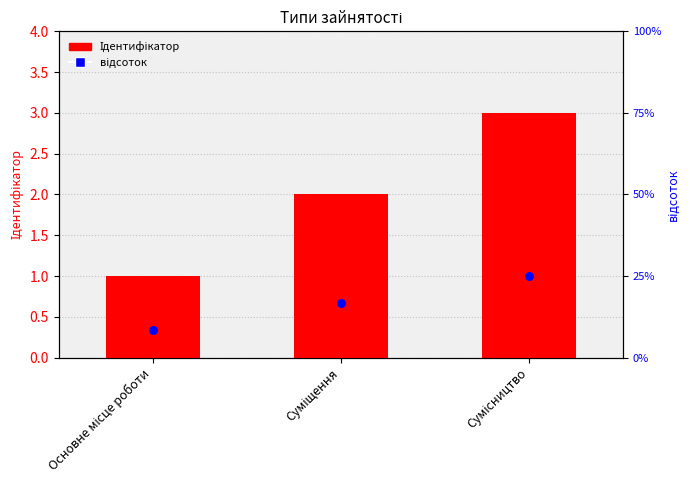

At which category is the sum across all series the highest?

Сумісництво